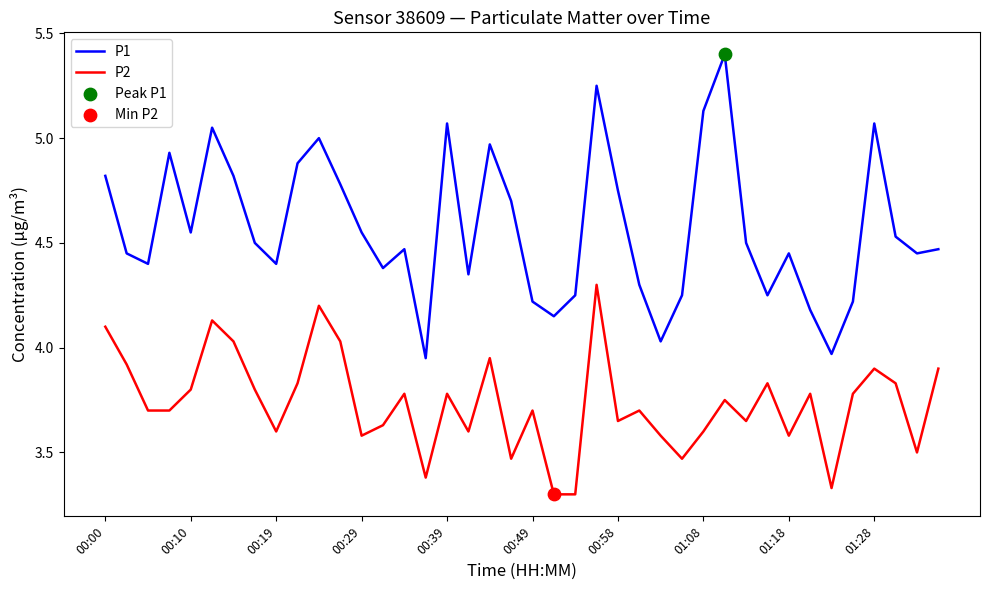

List the series in order of their overall mean, lowest first.

P2, P1